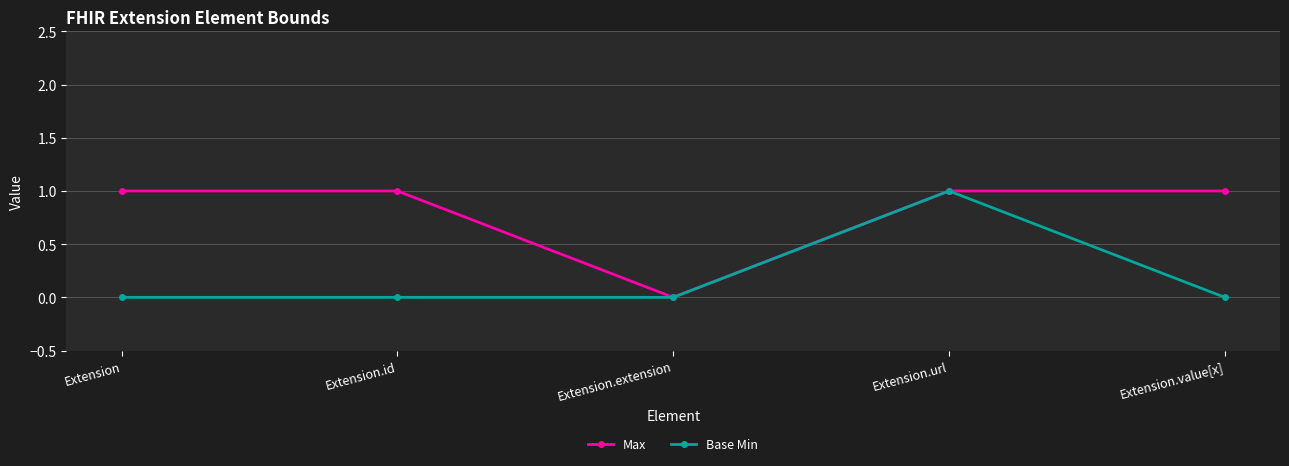

At which category is the sum across all series the highest?

Extension.url